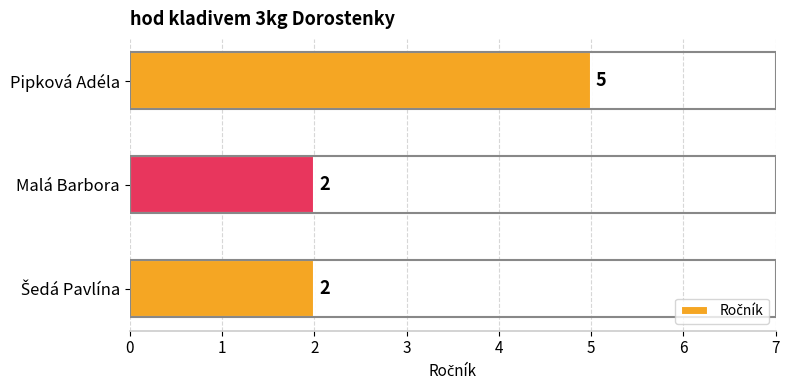

Which has a higher value, Malá Barbora or Pipková Adéla?

Pipková Adéla